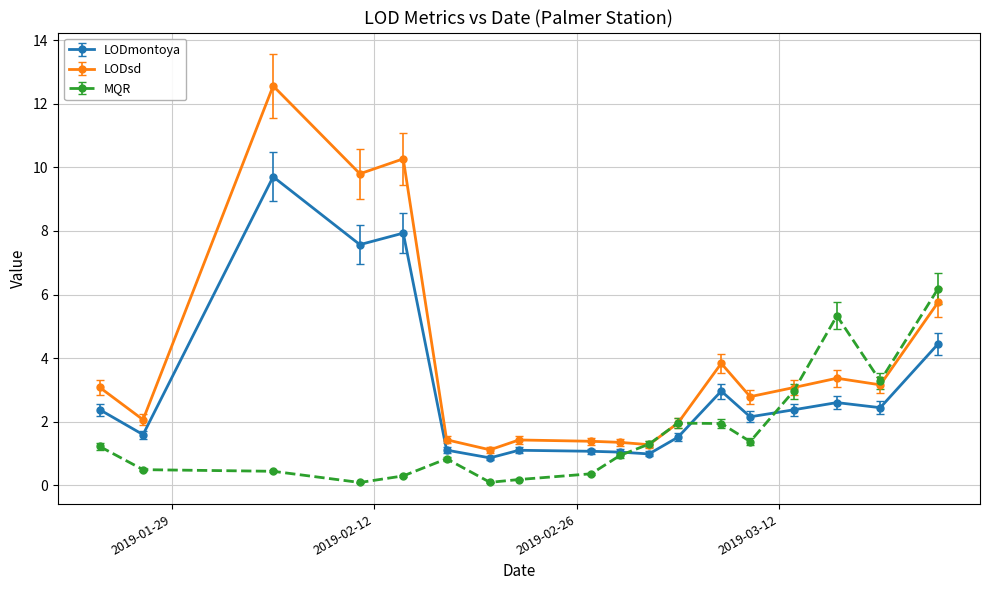

What is the difference between the second highest and second lowest values in the LODmontoya series?

6.9